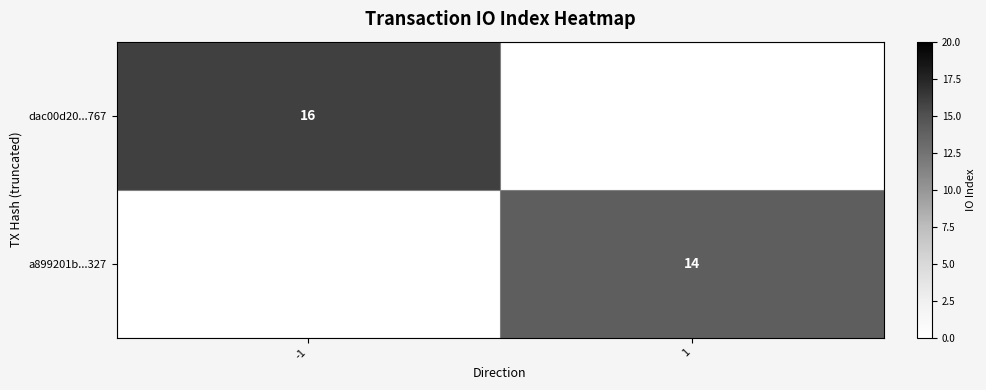

Is it true that a899201b...327 equals 24 at 1?

False